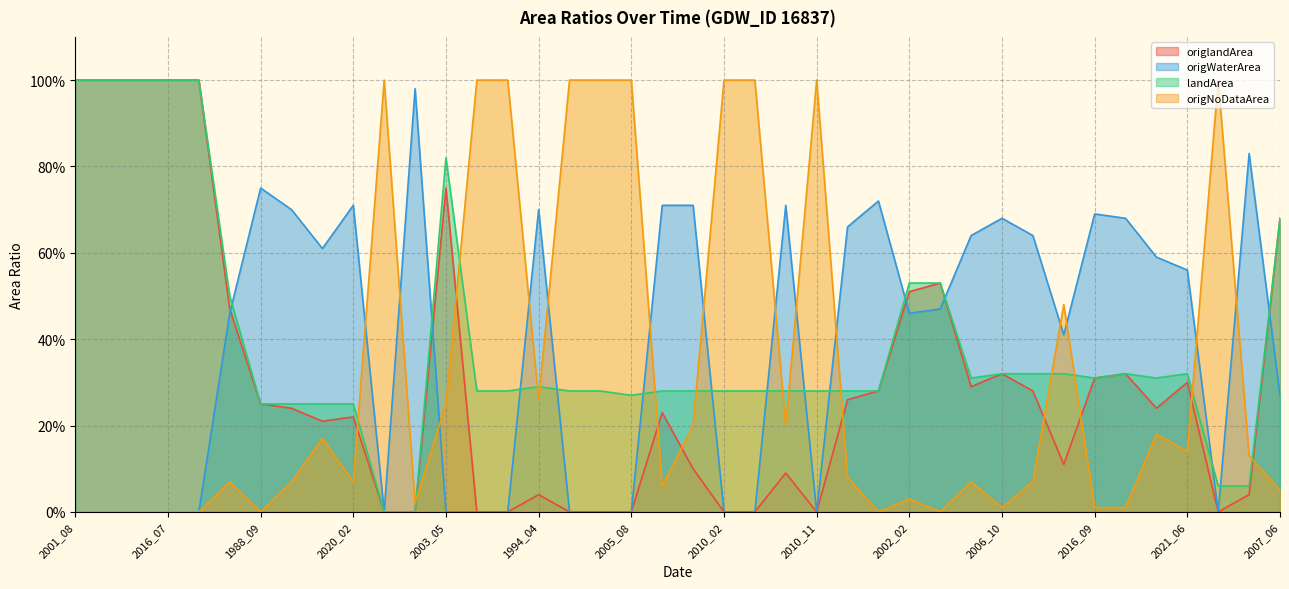

What is the label of the 3rd point from the left?

2010_06